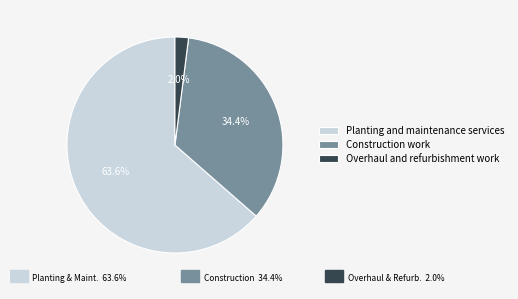

To the nearest percent, what is the difference between the Construction work and Overhaul and refurbishment work slice percentages?

32%